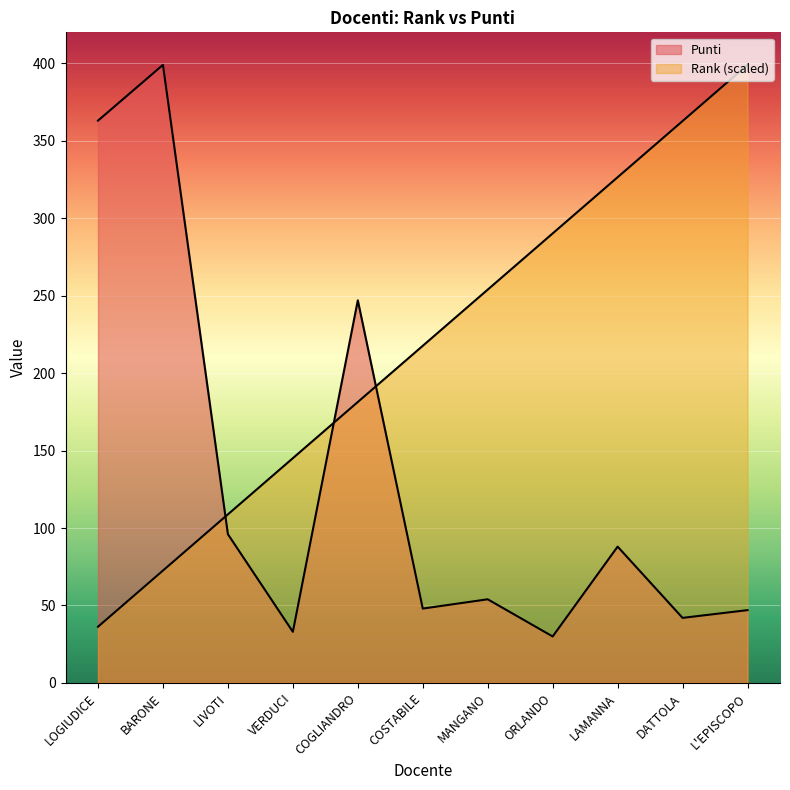

What is the label of the 3rd point from the left?

LIVOTI